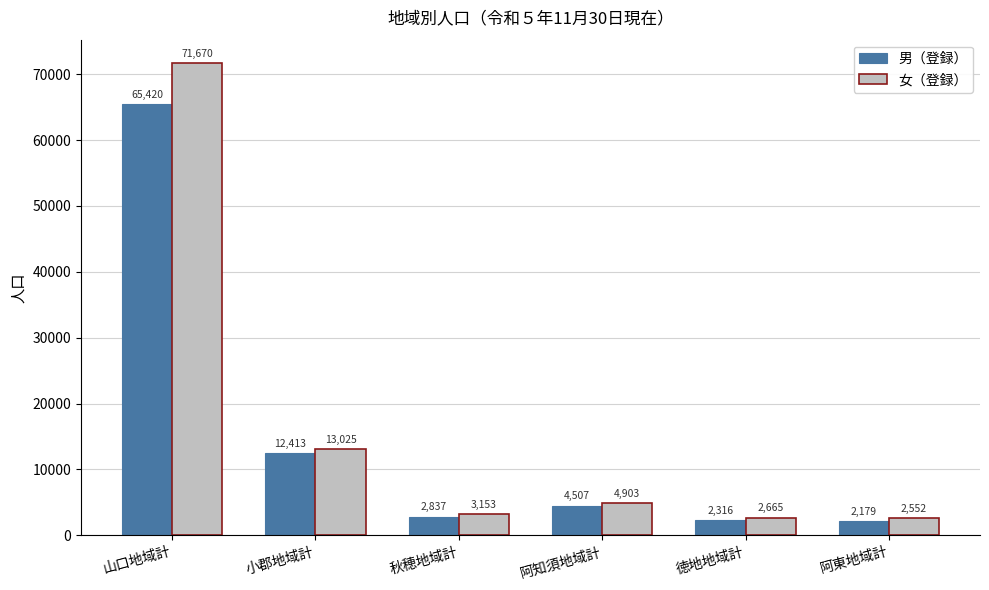

True or false: 男（登録） has a value of 65420 at 山口地域計.

True